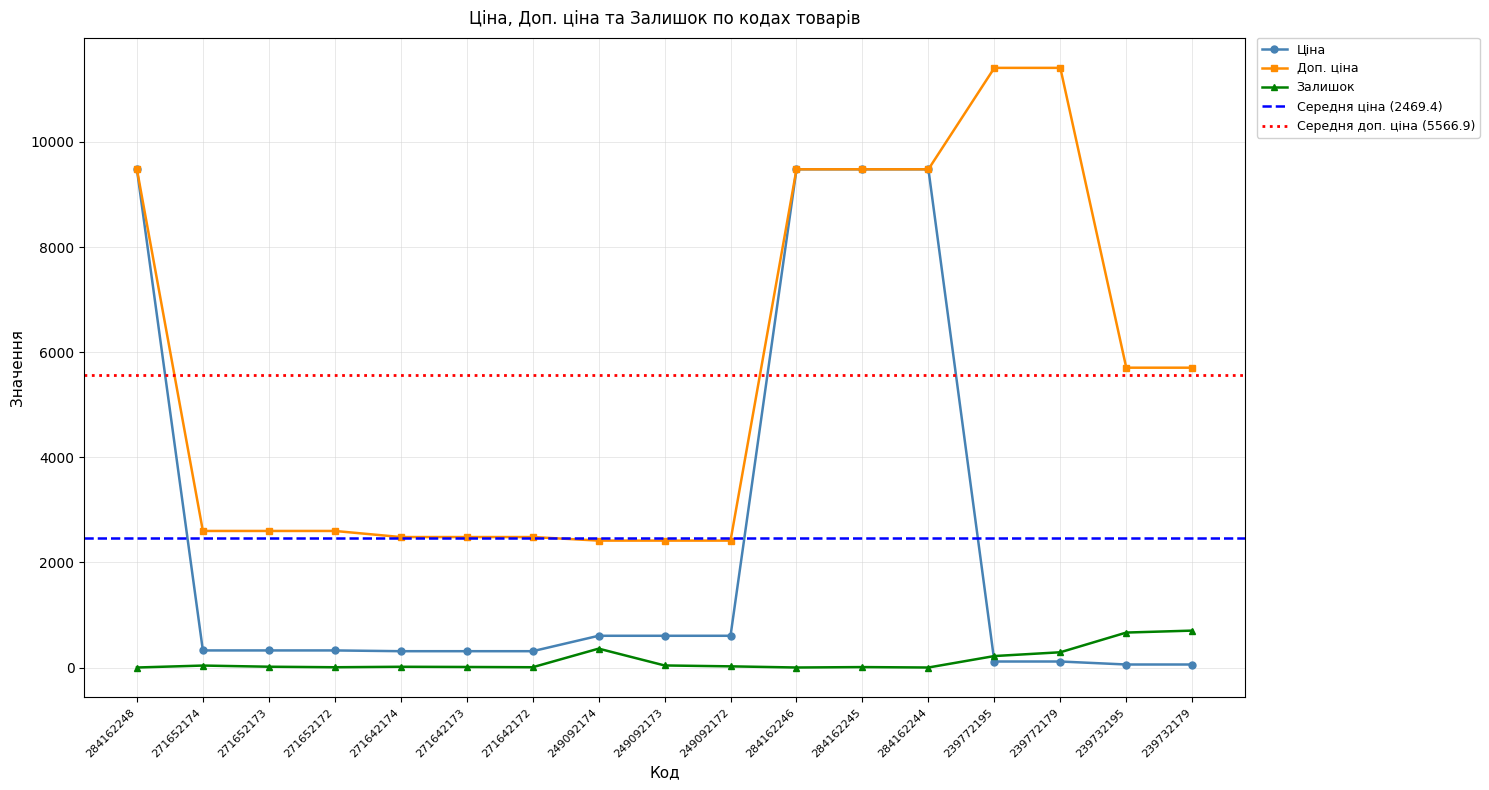

What is the spread (max minus min) of values at 271652173?

2583.3